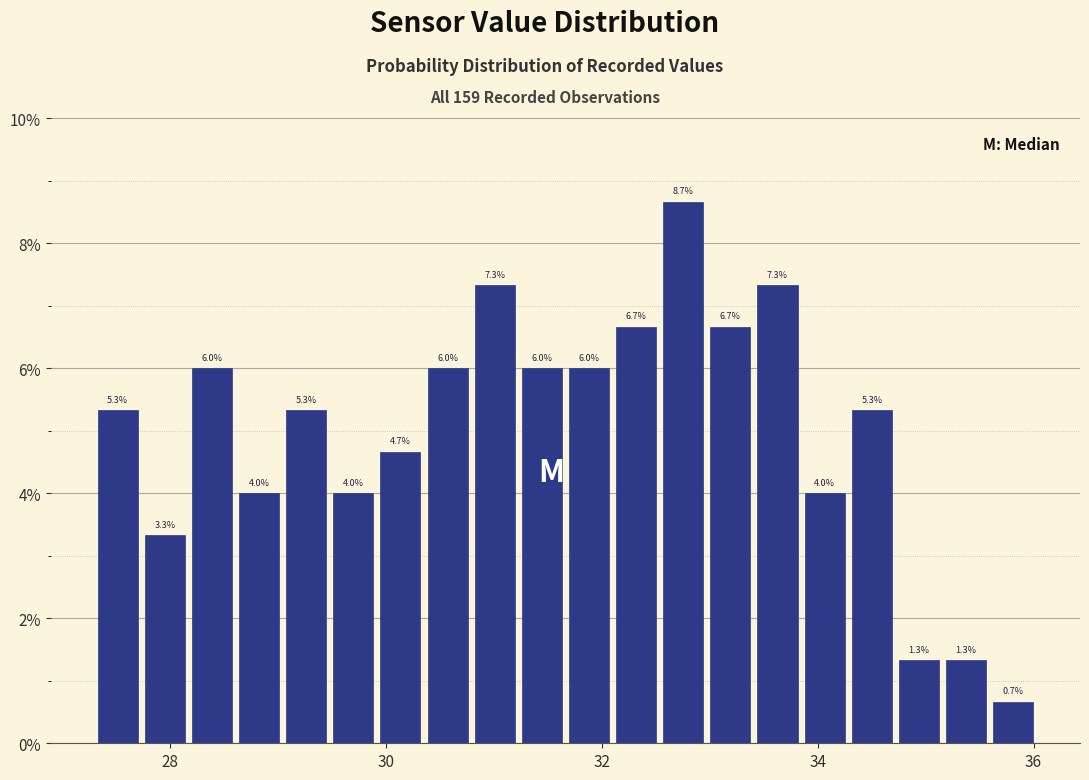

Read against the x-axis, roughly where is the centre of the tallest bar?

32.8